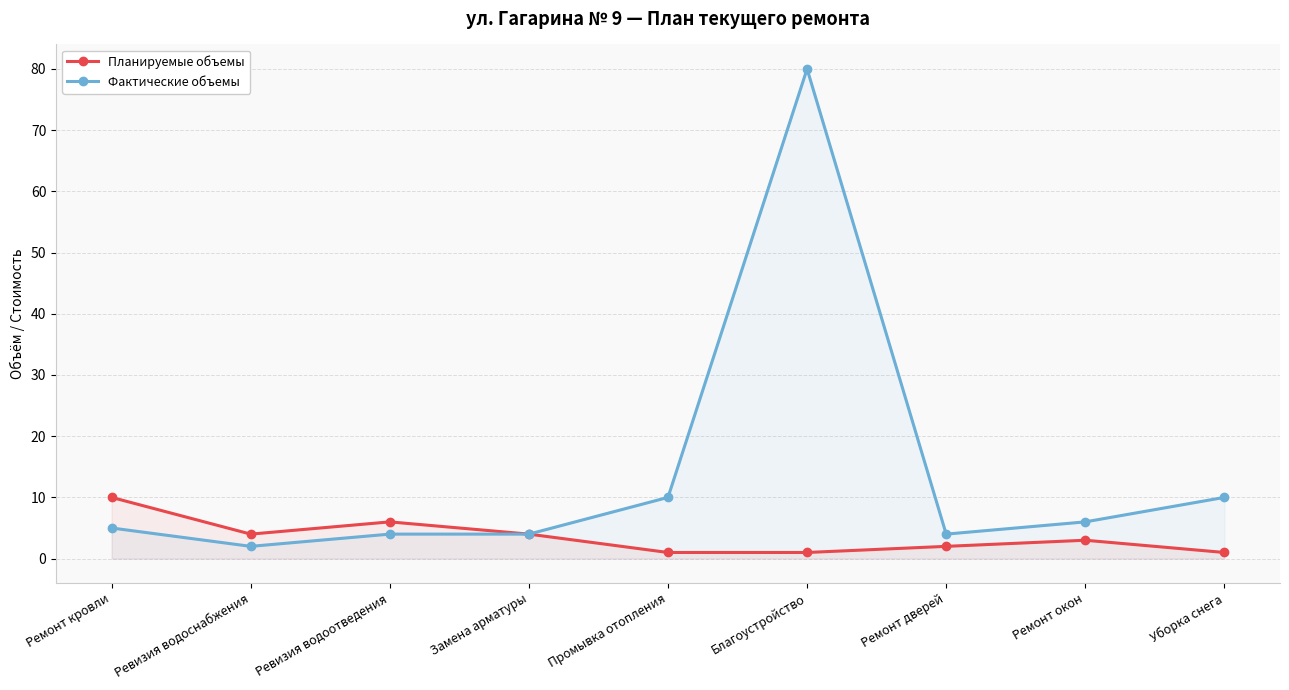

What is the difference between the maximum and minimum values in the Планируемые объемы series?

9